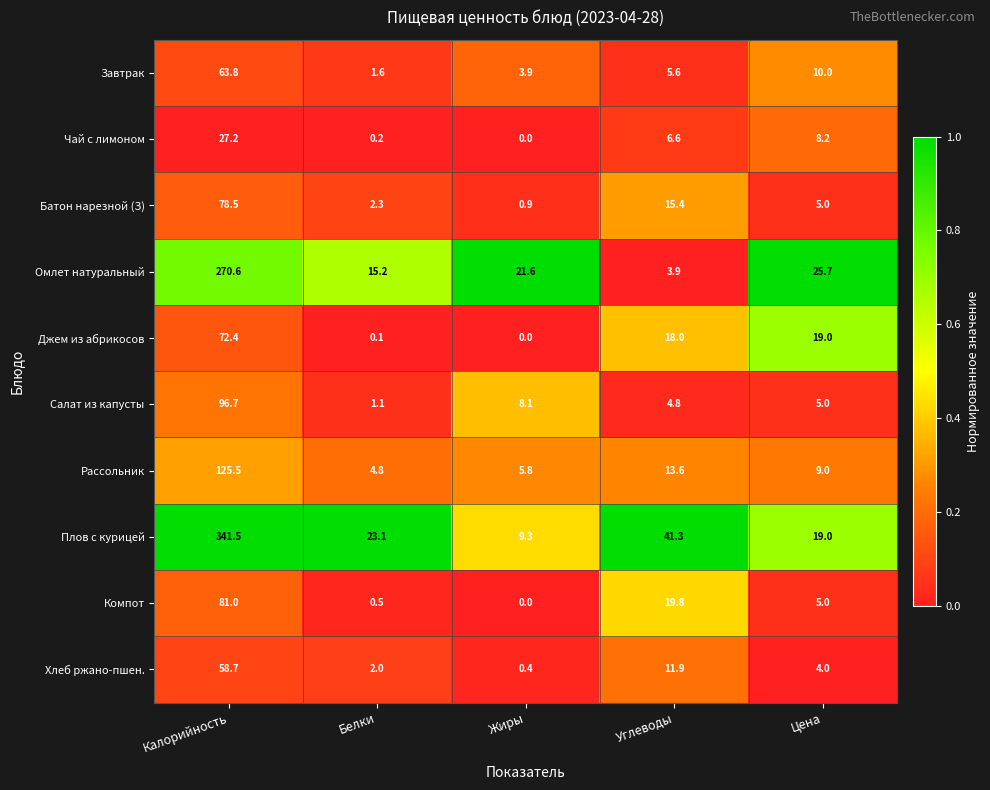

What is the sum of all Плов с курицей values?

434.2